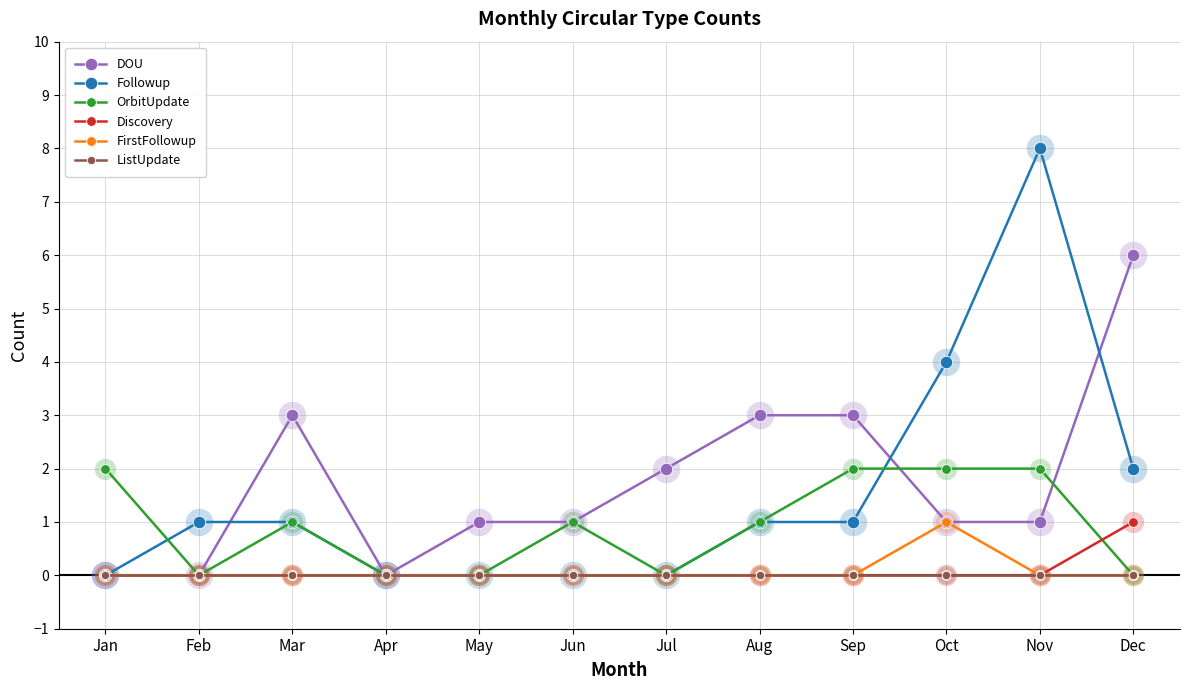

True or false: FirstFollowup has more than 0 interior local peaks.

True